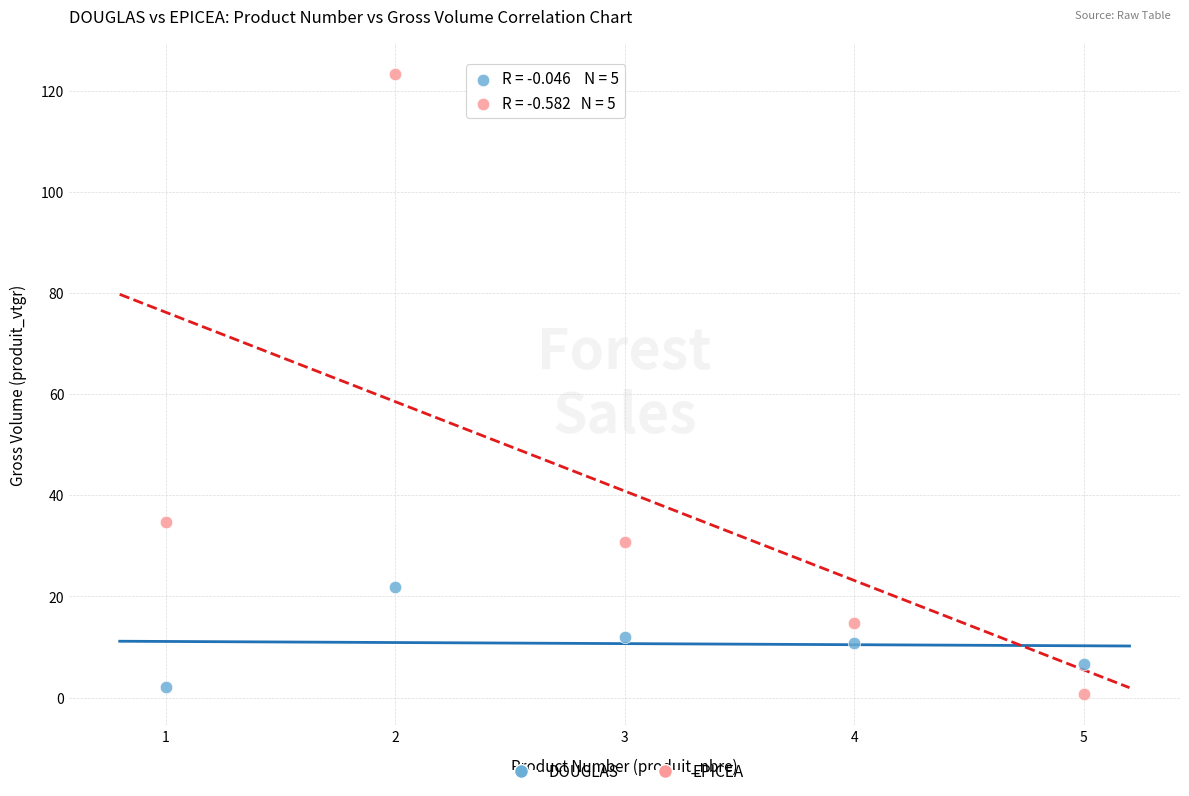

In the EPICEA series, what Y value is closest to 61?

34.8